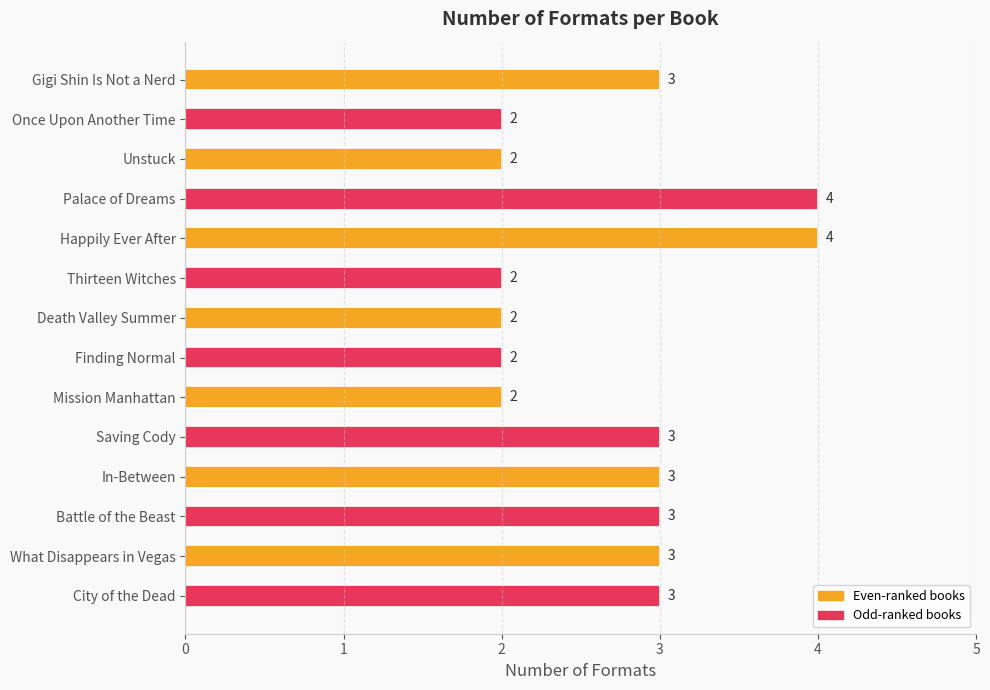

Reading bottom to top, list all the values displayed in this chart.

3	3	3	3	3	2	2	2	2	4	4	2	2	3